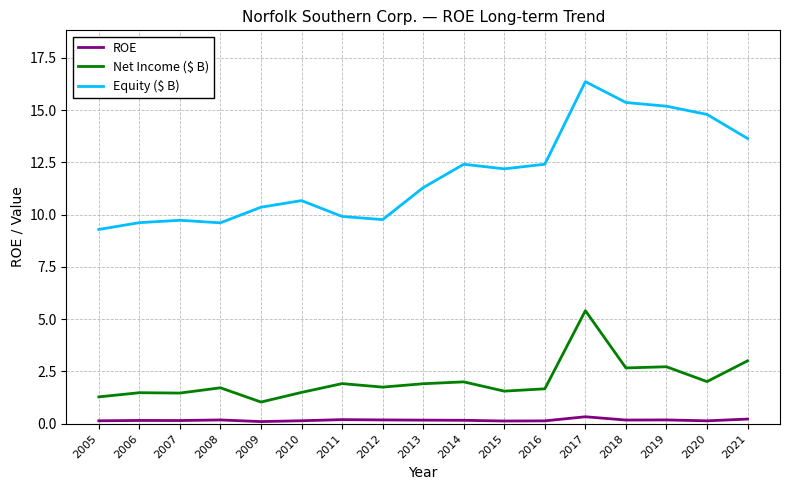

True or false: ROE and Net Income ($ B) cross at least once.

False